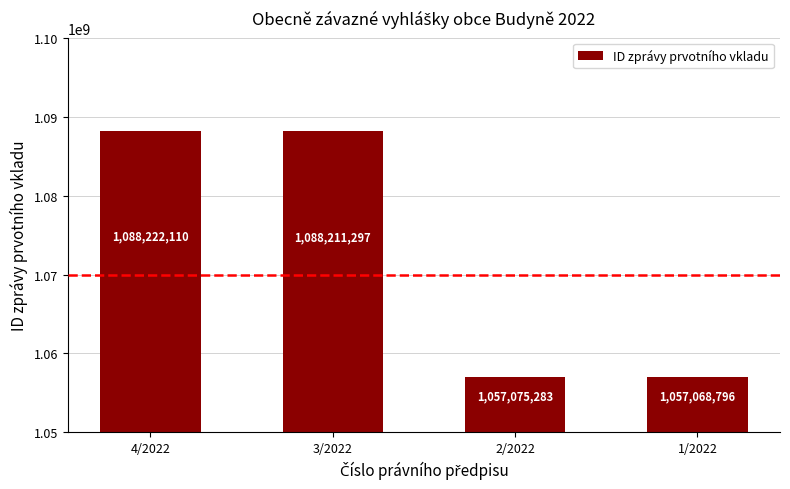

How many data points does each series have?

4